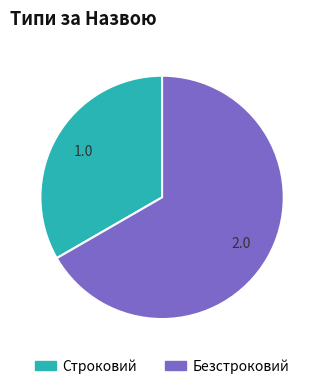

The Безстроковий slice represents 67% of the pie. True or false?

True